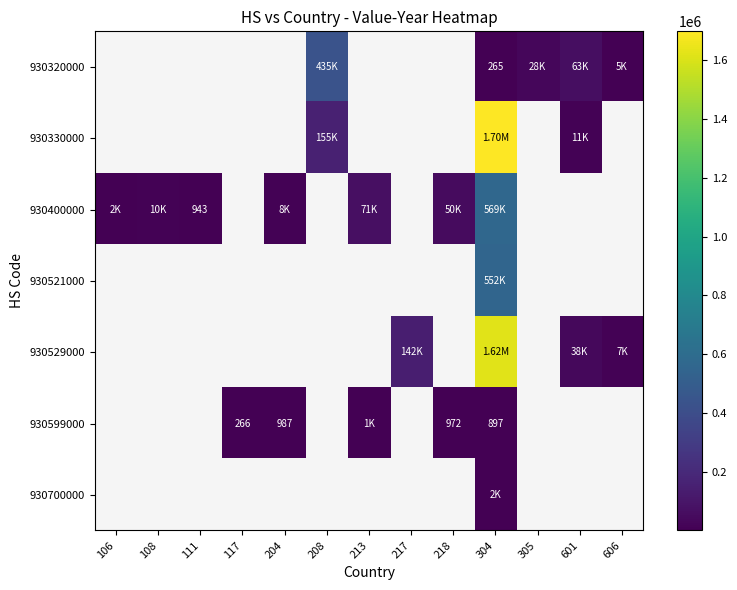

Between 111 and 213, which series saw the biggest shift?

930400000